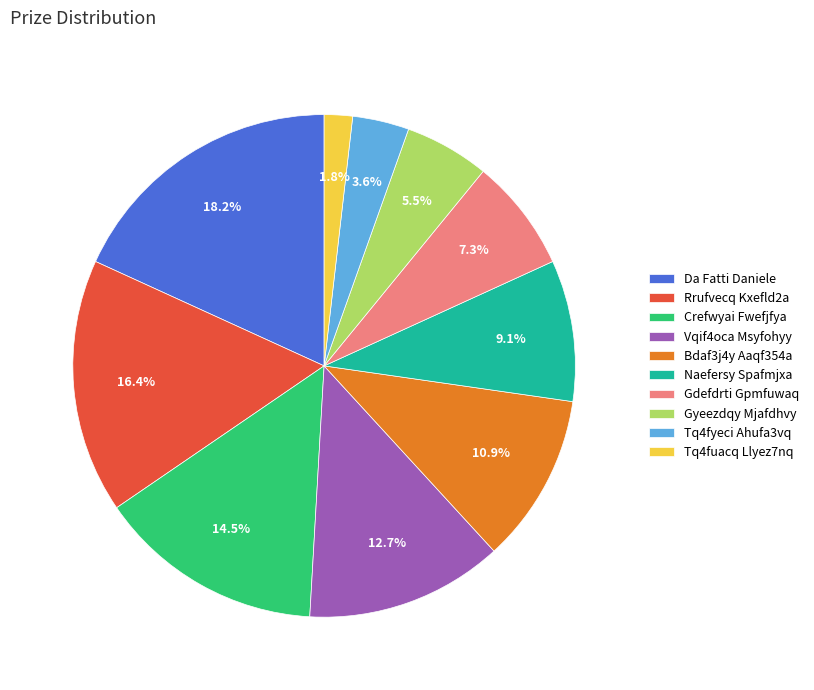

To the nearest percent, what is the difference between the largest and smallest slice percentages?

16%